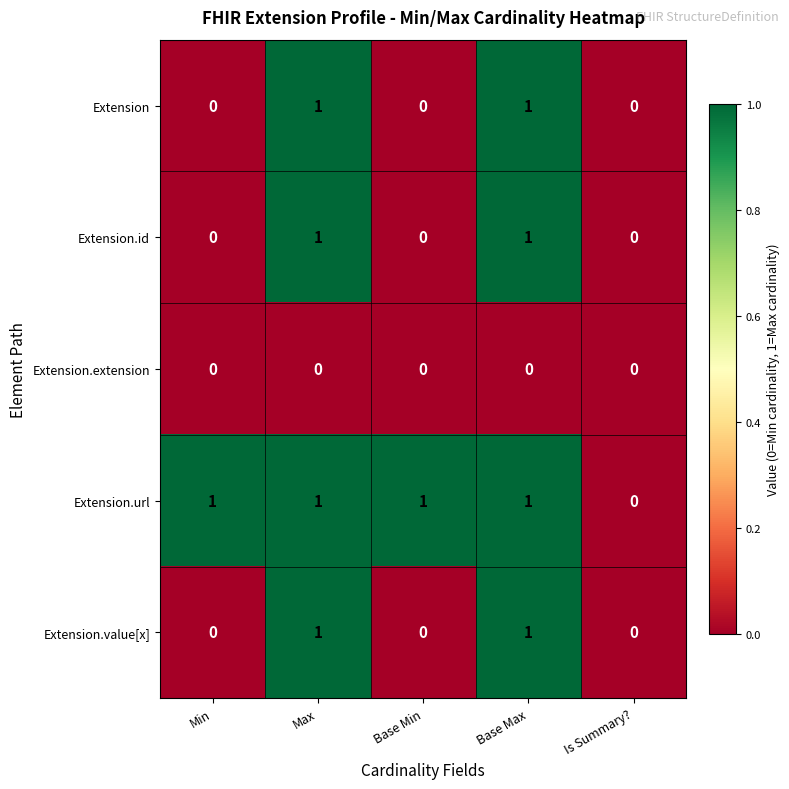

Count the Extension.url values in the range 1 to 2.

4